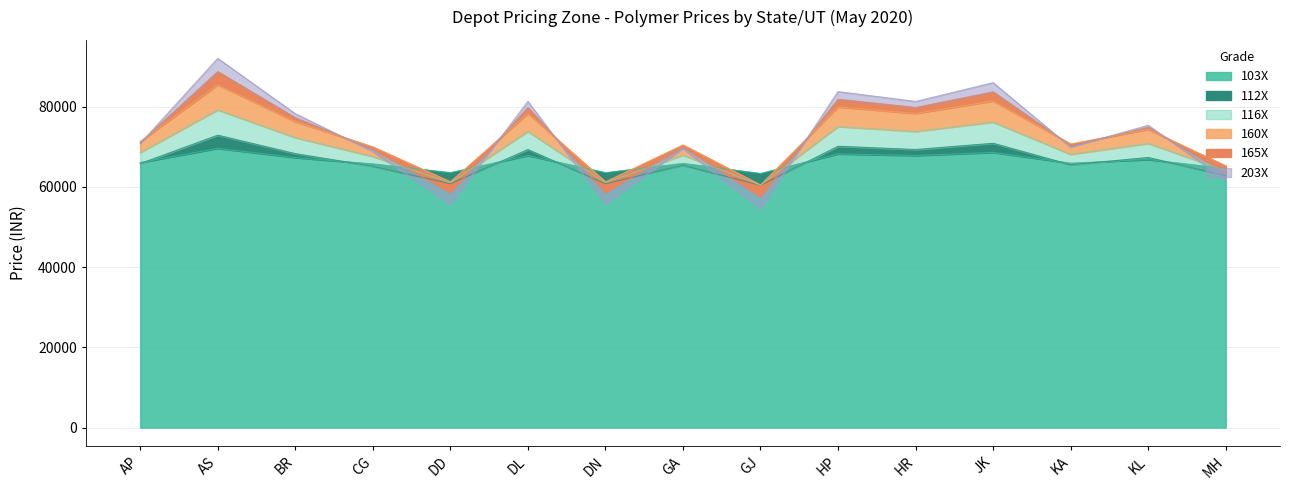

What is the approximate value of 203X at DN?

58496.7